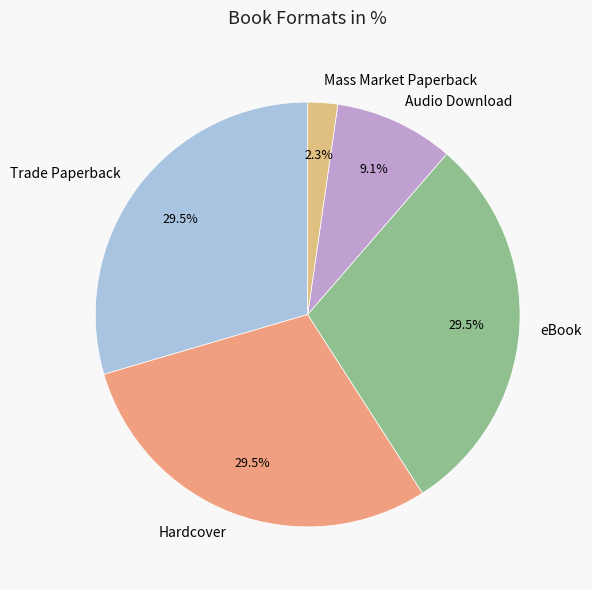

Combined, what portion of the pie is Mass Market Paperback and Hardcover?

31.8%